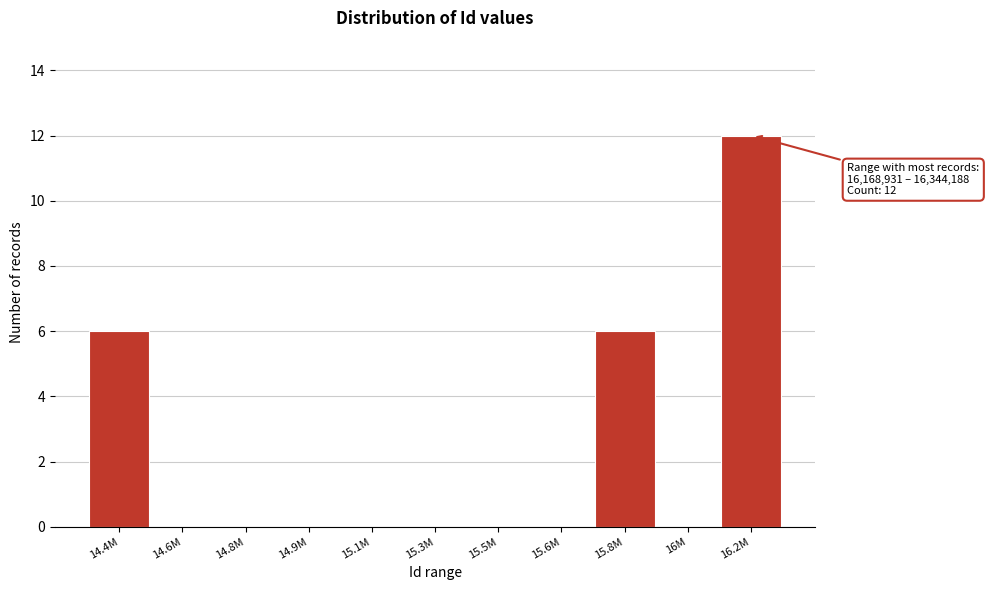

Reading left to right, extract all data points from this chart.

14.4M=6	14.6M=0	14.8M=0	14.9M=0	15.1M=0	15.3M=0	15.5M=0	15.6M=0	15.8M=6	16M=0	16.2M=12